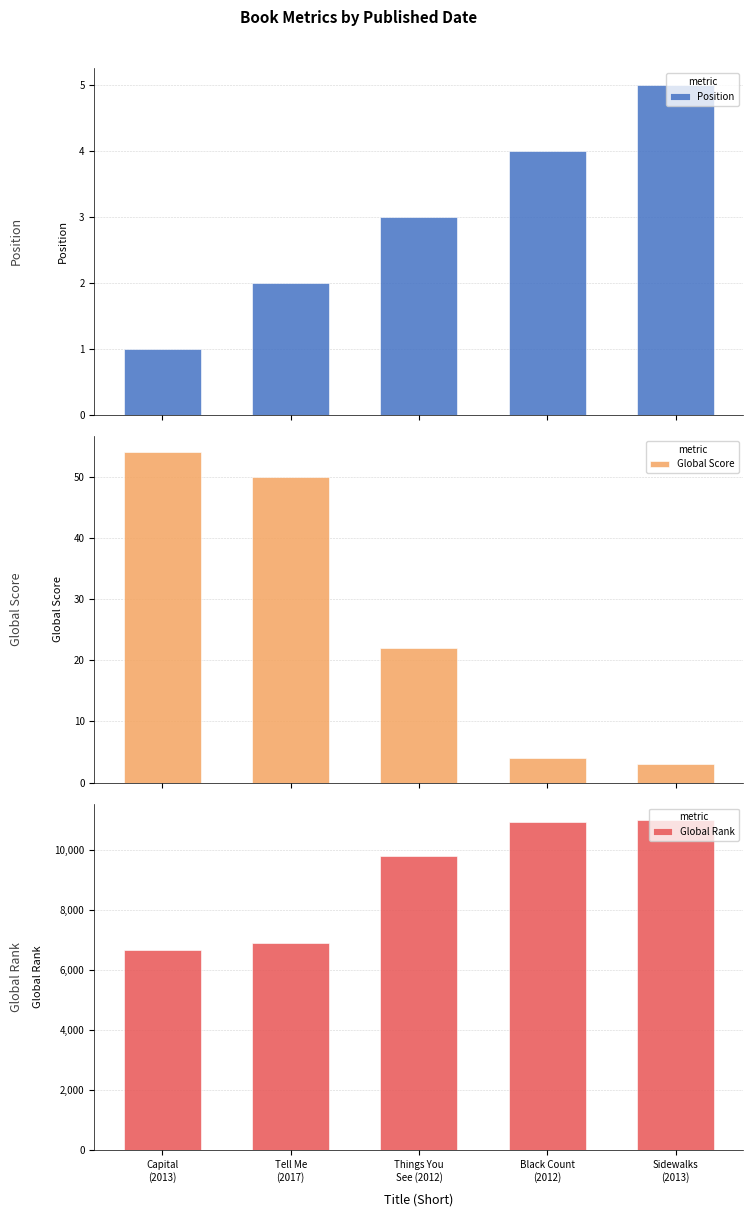

What is the sum of all Global Score values?

133